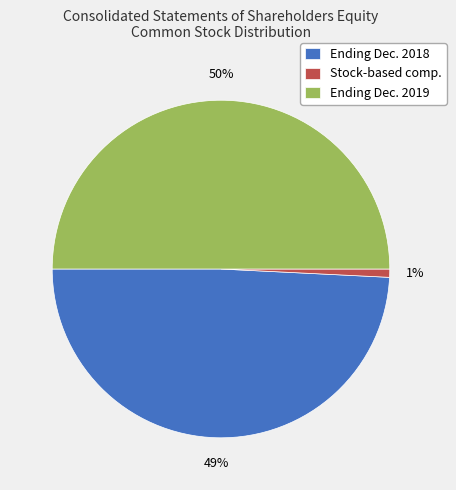

The Ending Dec. 2018 slice represents 43% of the pie. True or false?

False